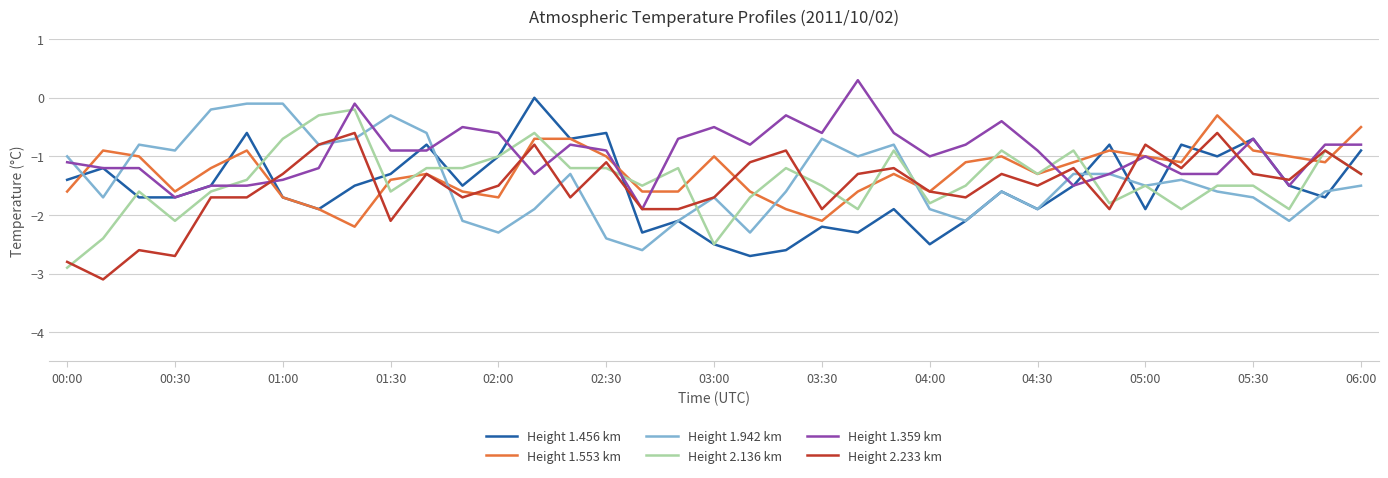

How many times do Height 1.456 km and Height 2.233 km cross each other?

10